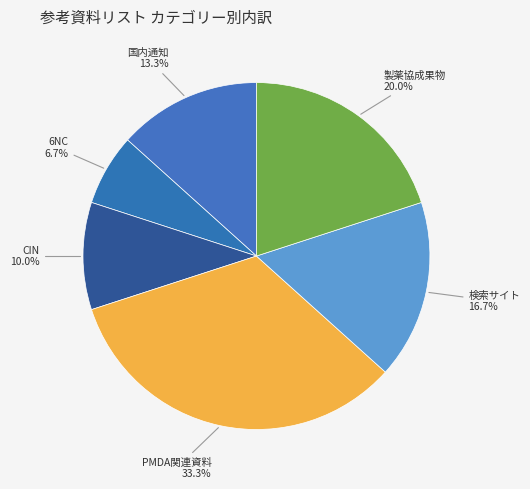

Does 国内通知 account for over 50% of the chart?

No